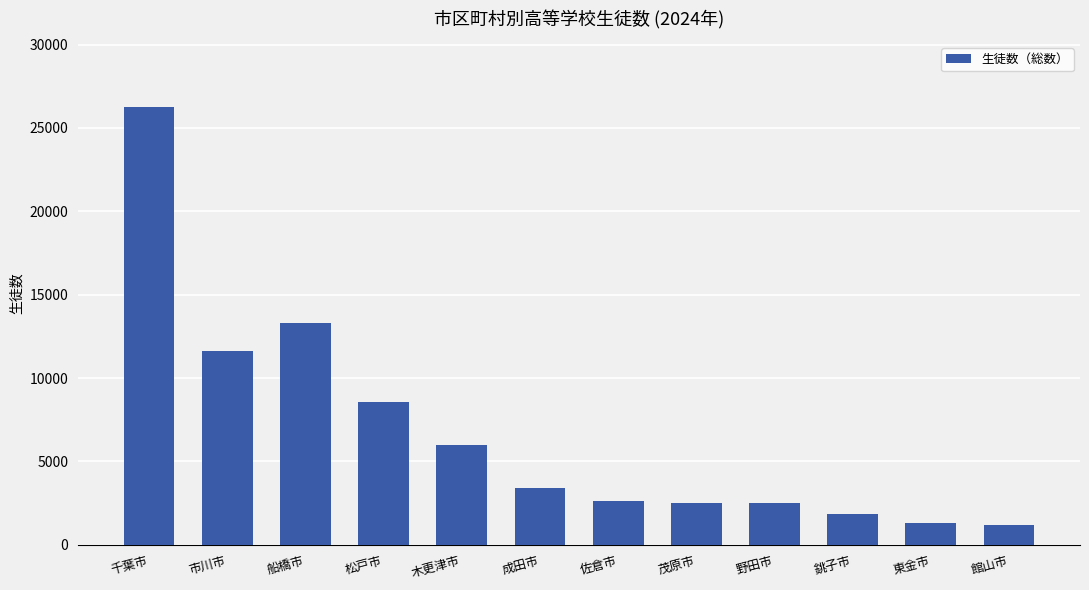

At which category does the chart reach its peak across all series?

千葉市